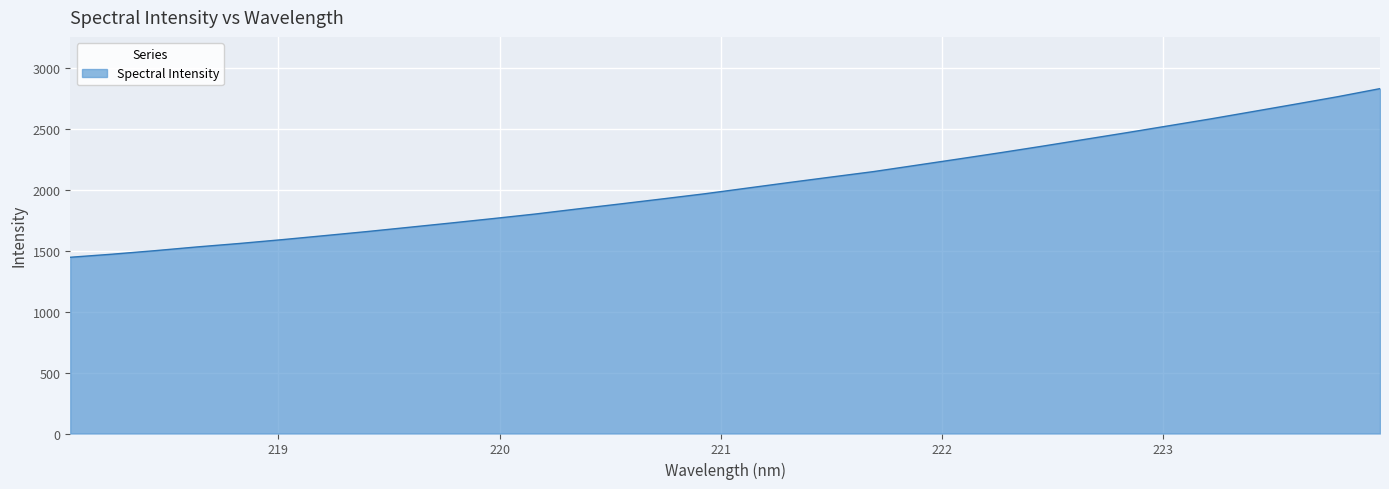

What is the minimum value shown in the chart?

1448.3